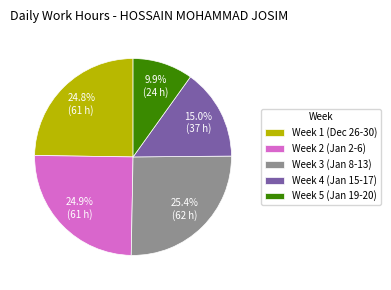

How many slices are in this pie chart?

5